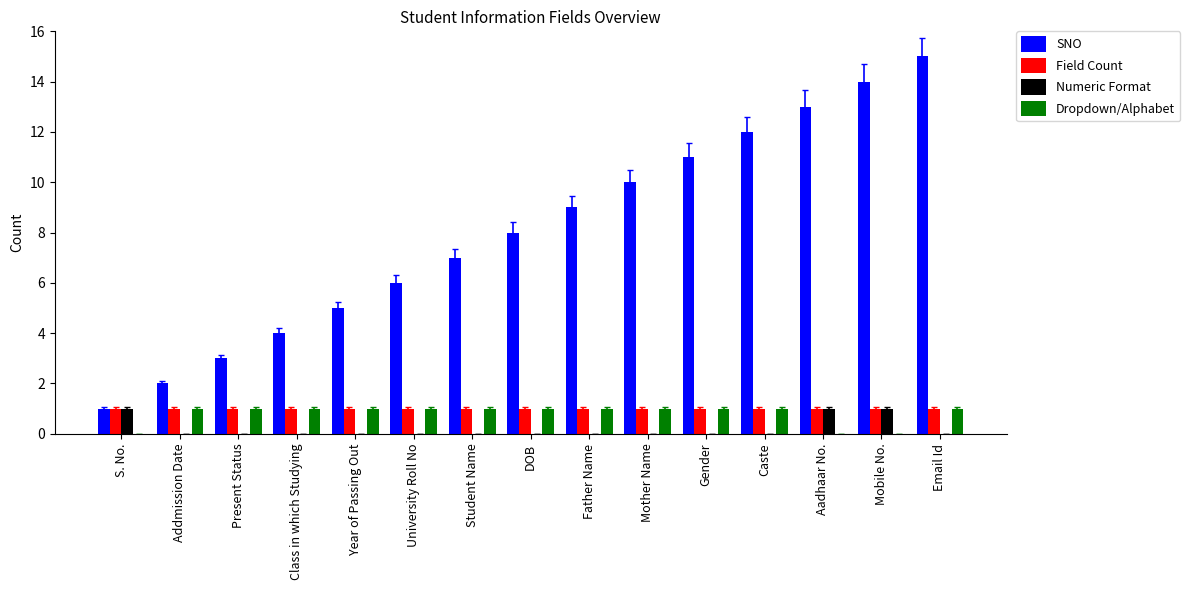

Is it true that Numeric Format equals 0 at Year of Passing Out?

True